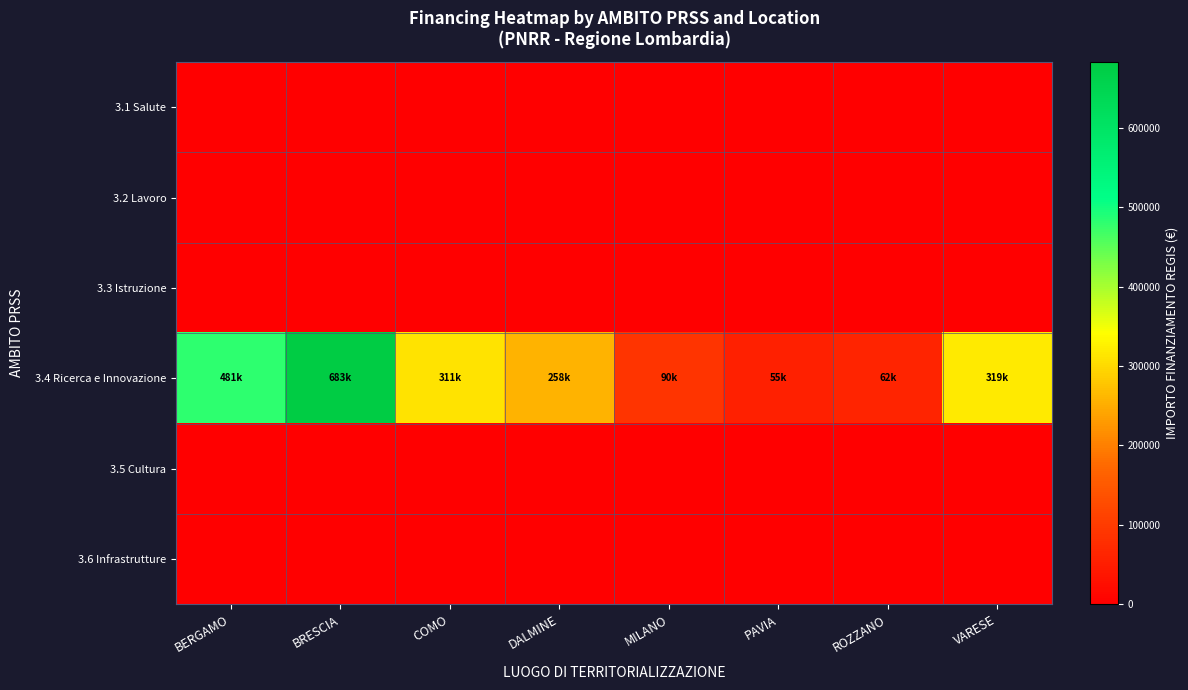

What is the maximum value shown in the chart?

682502.5